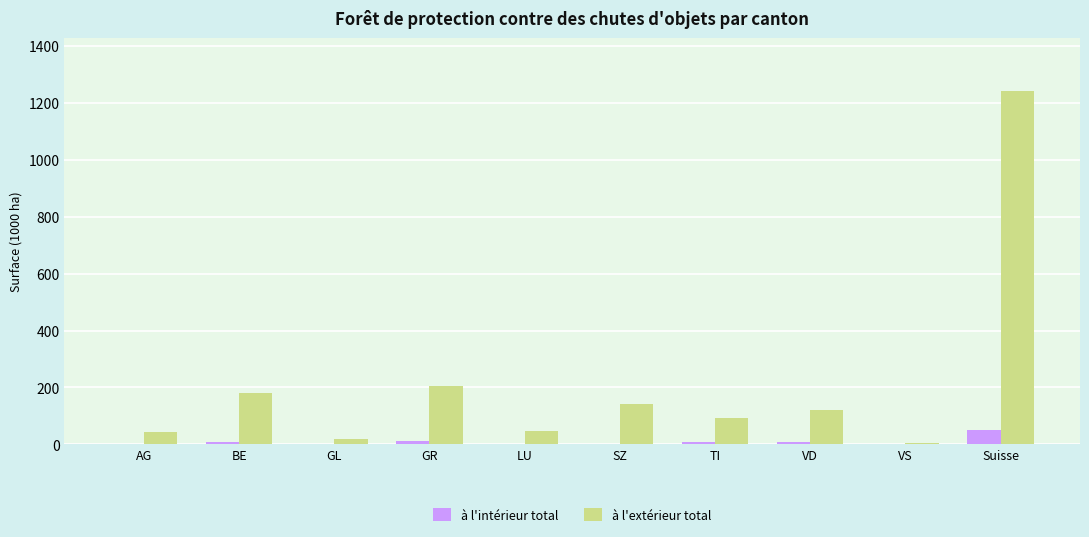

What is the sum of all à l'intérieur total values?

87.2